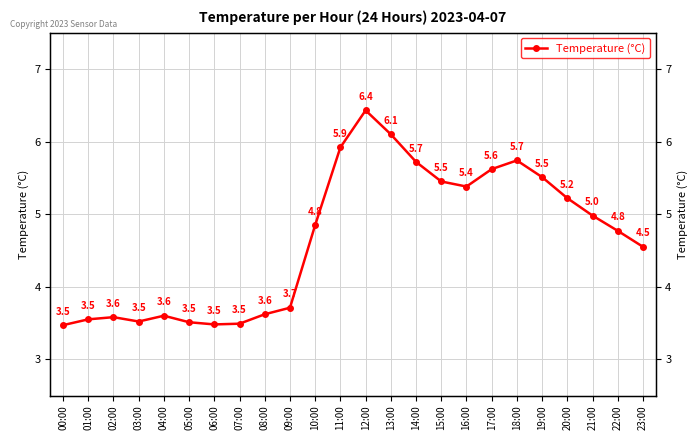

How many lines are shown in the chart?

1